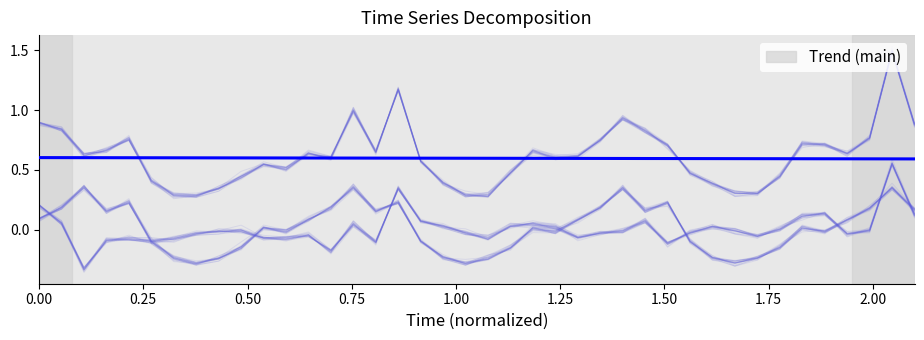

Reading left to right, extract all data points from this chart.

0.6	0.6	0.6	0.6	0.6	0.6	0.6	0.6	0.6	0.6	0.6	0.6	0.6	0.6	0.6	0.6	0.6	0.6	0.6	0.6	0.6	0.6	0.6	0.6	0.6	0.6	0.6	0.6	0.6	0.6	0.6	0.6	0.6	0.6	0.6	0.6	0.6	0.6	0.6	0.6